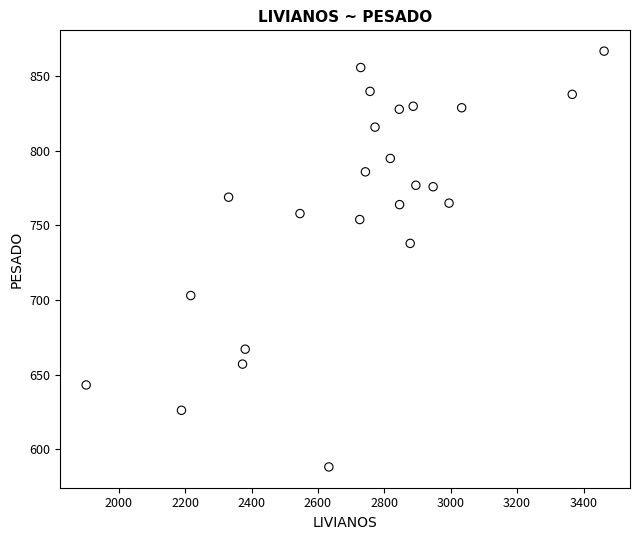

What Y value in the scatter plot is closest to 727?

738